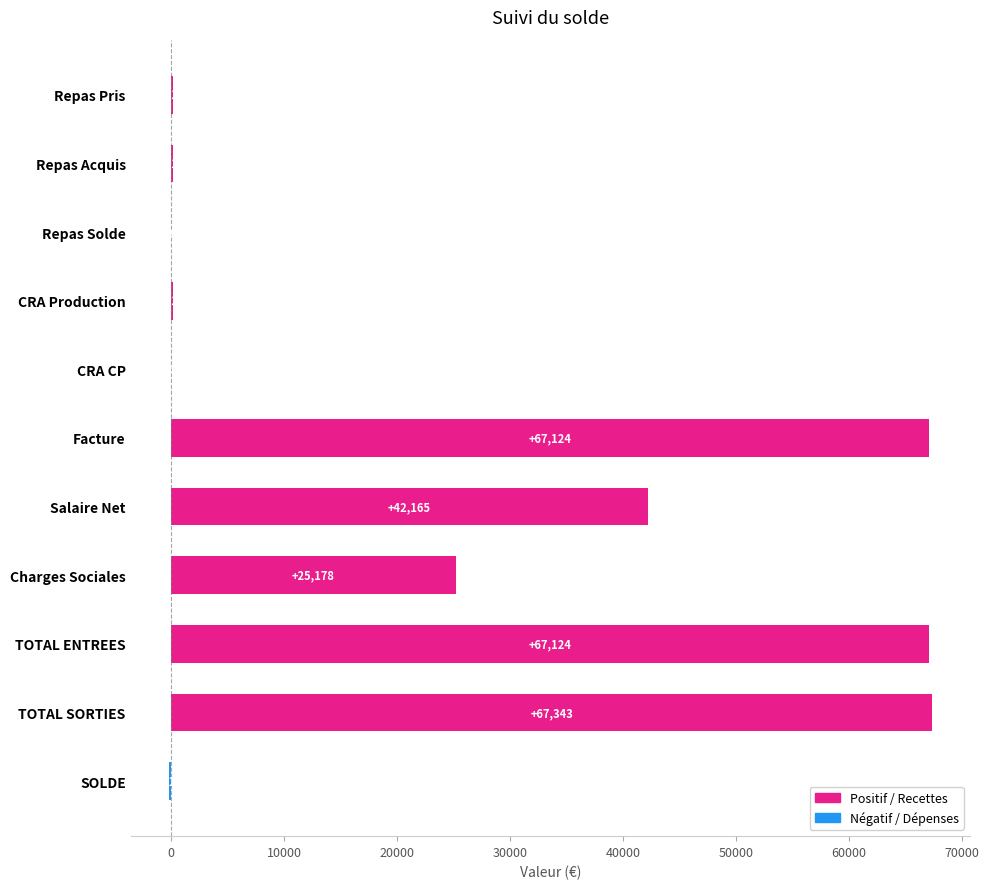

Is it true that the value at CRA CP is 5.0?

True